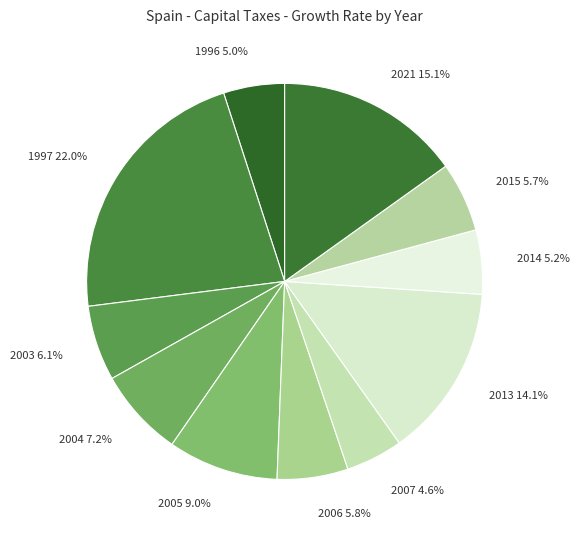

The 2021 slice represents 15% of the pie. True or false?

True